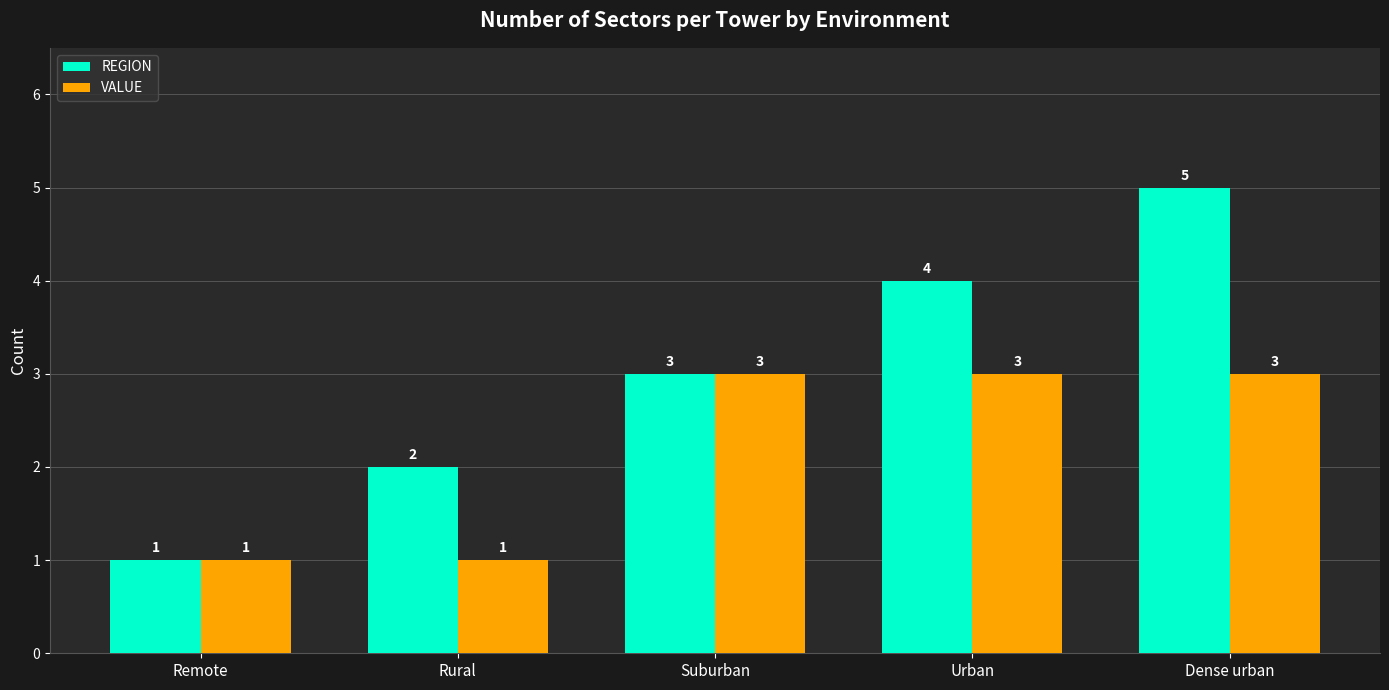

What is the label of the 1st bar from the right?

Dense urban